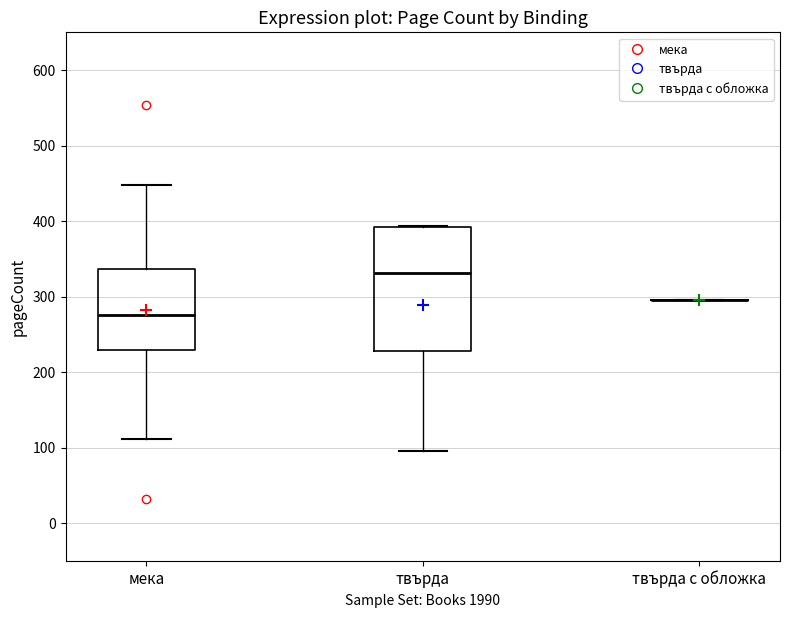

Reading left to right, read every box against the y-axis: the position of its median line, the range the box covers, and the ends of its whiskers. The values are not printed on the chart, so give them approximately, as read against the axis.

мека: median 280, box 230 to 340, whiskers 110 to 450
твърда: median 330, box 230 to 390, whiskers 100 to 390
твърда с обложка: box collapsed to a line at 300, whiskers 300 to 300